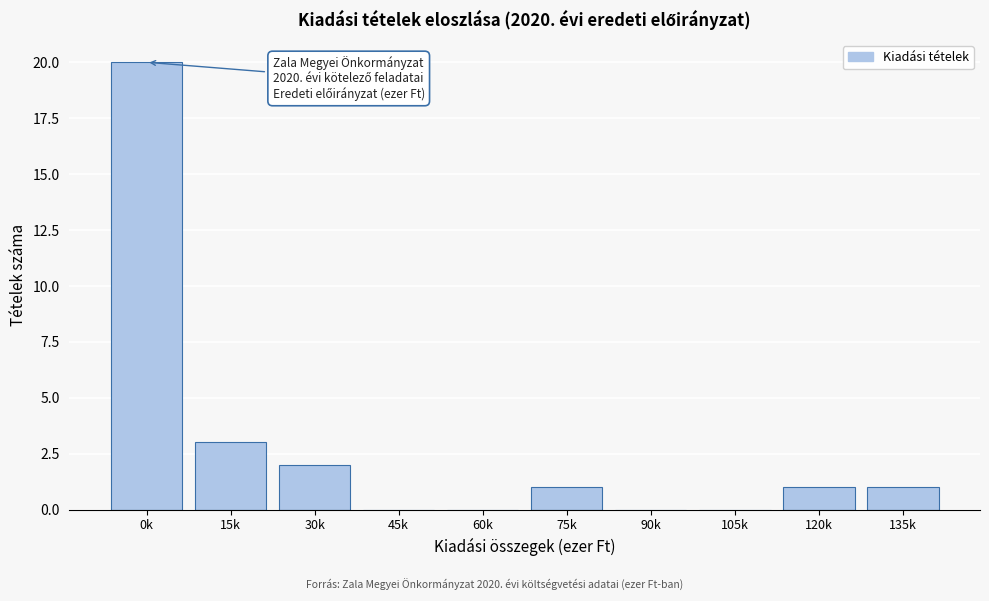

Reading right to left, what are all the values shown in this chart?

135k=1	120k=1	105k=0	90k=0	75k=1	60k=0	45k=0	30k=2	15k=3	0k=20